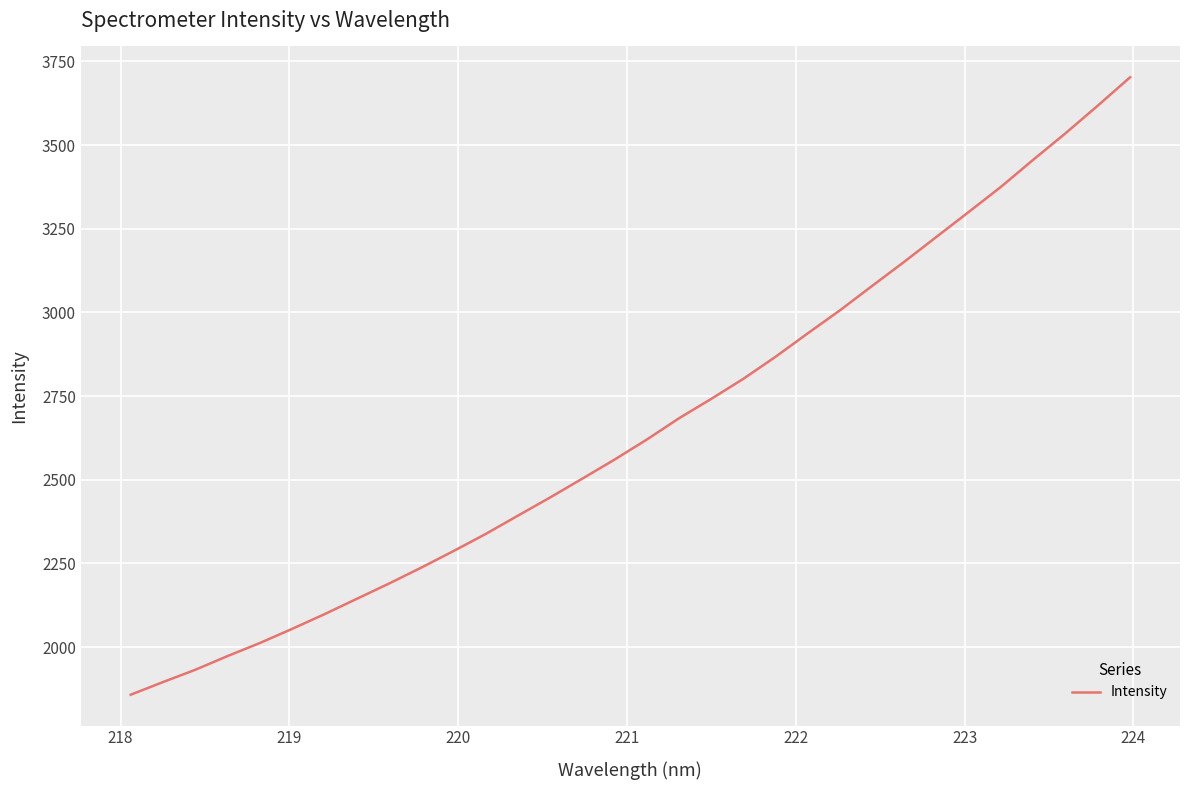

What is the difference between the maximum and minimum values?

1844.8